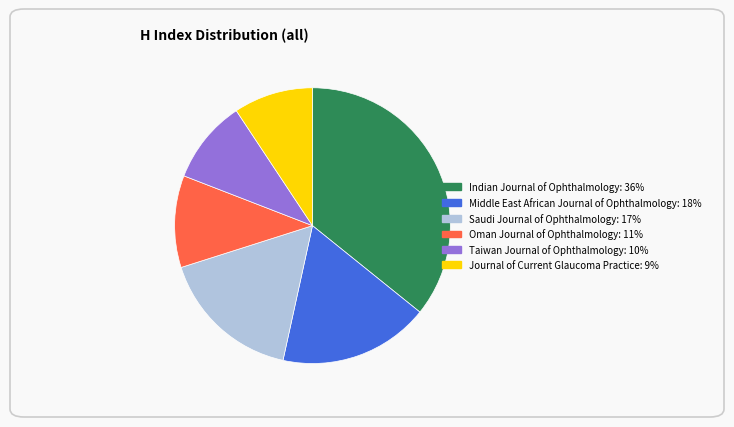

Count the number of slices in the pie.

6